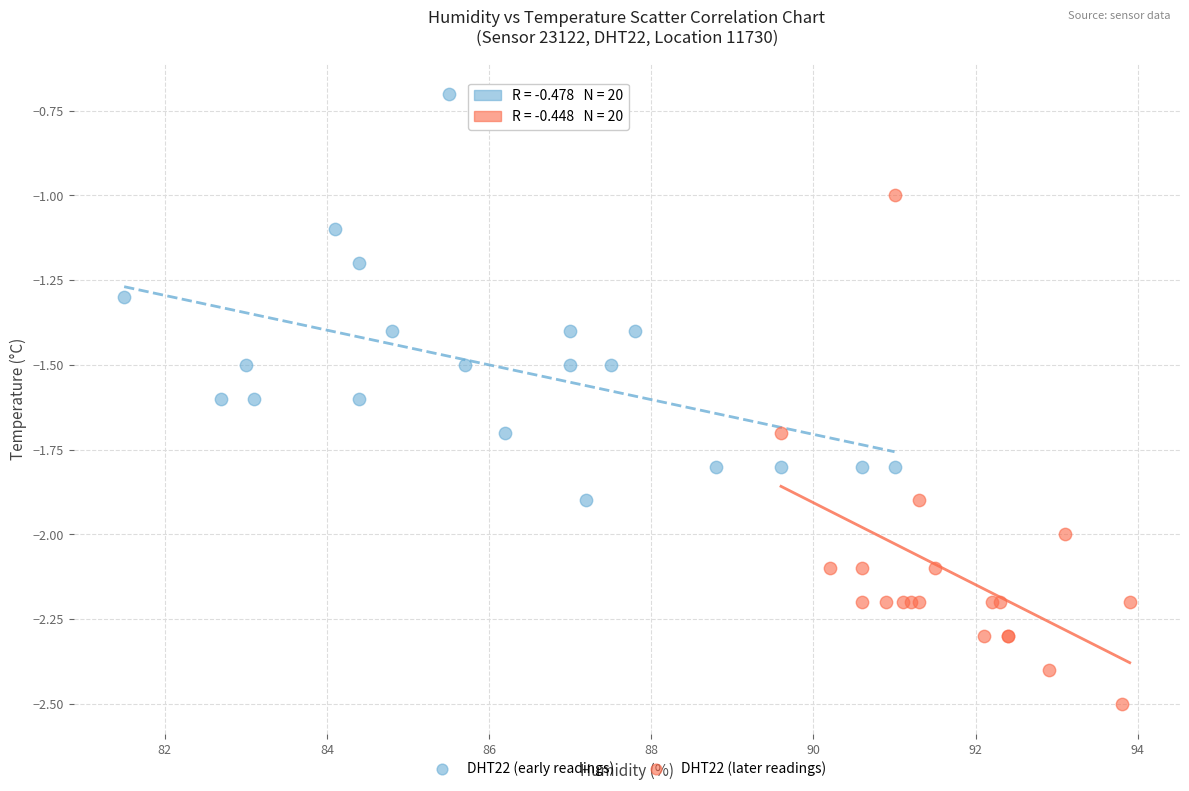

Which series has the largest Y range (max minus min)?

DHT22 (later readings)